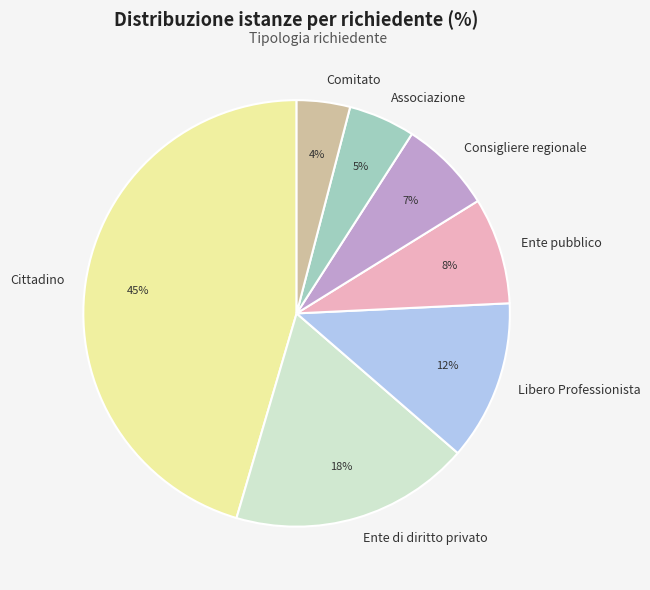

Is the sum of Consigliere regionale and Ente pubblico greater than half?

No